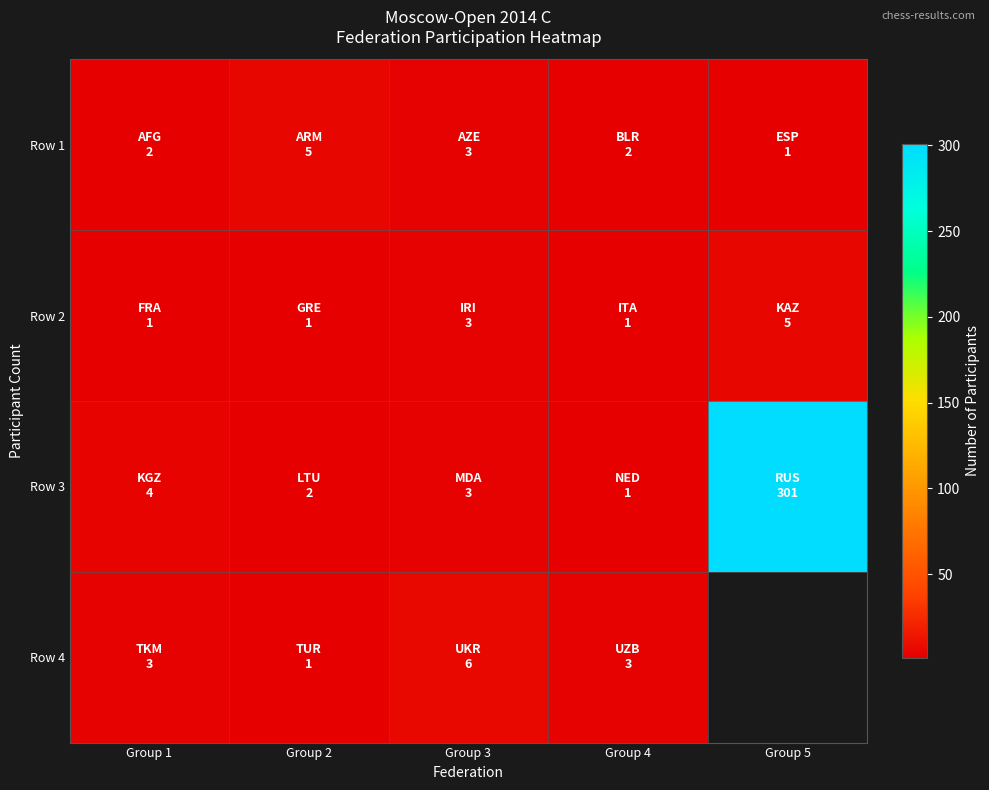

Which has a higher value, Group 3 or Group 2?

Group 2